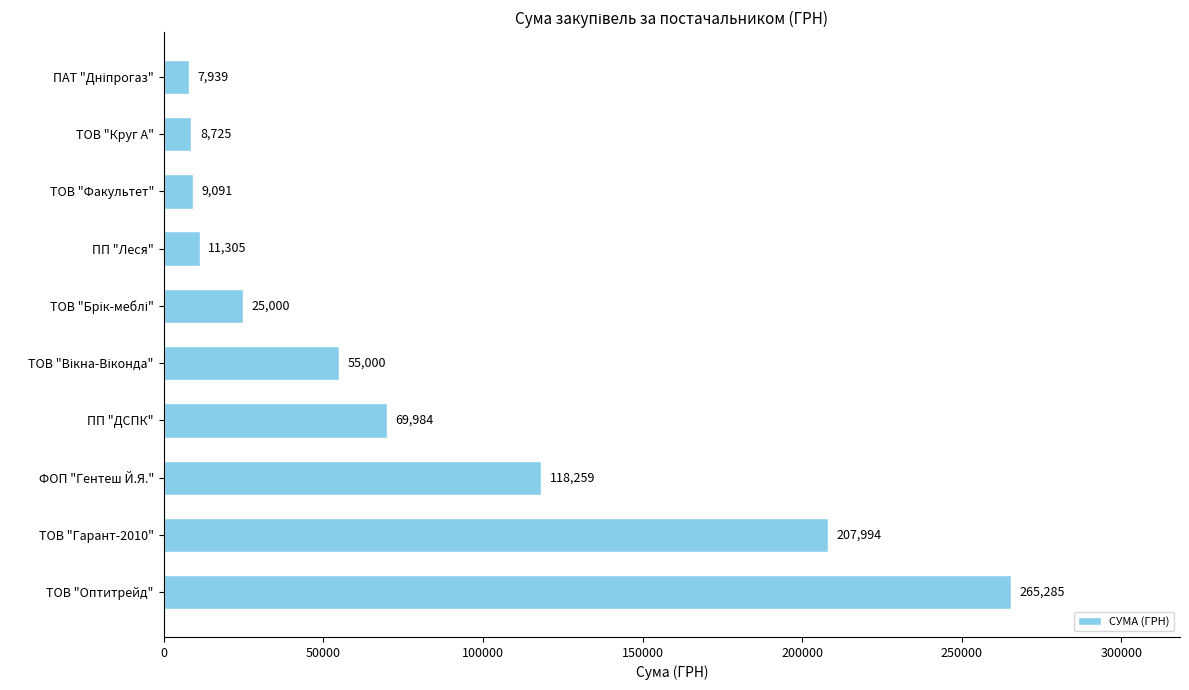

Approximately how many times larger is the value at ТОВ "Оптитрейд" compared to ФОП "Гентеш Й.Я."?

2.2